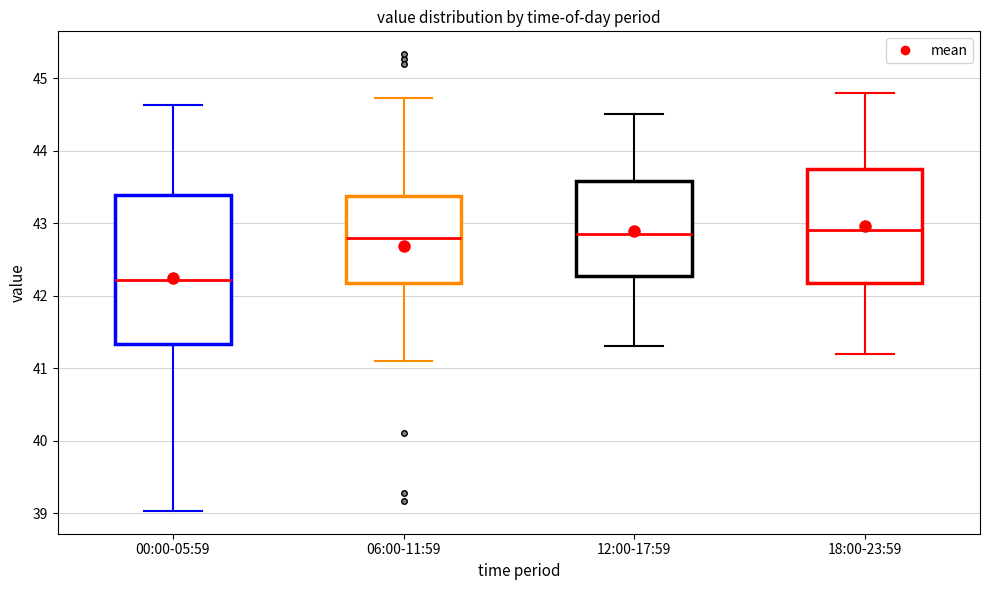

Where is the upper edge of the box for 00:00-05:59 on the y-axis? The values are not printed on the chart, so give them approximately, as read against the axis.

43.4